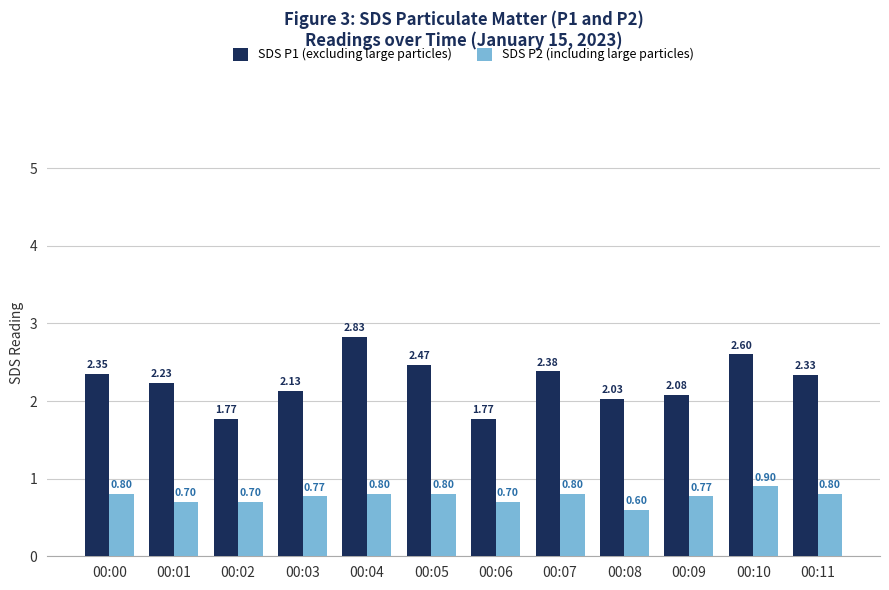

Where does the SDS P1 (excluding large particles) series first go above 2?

00:00